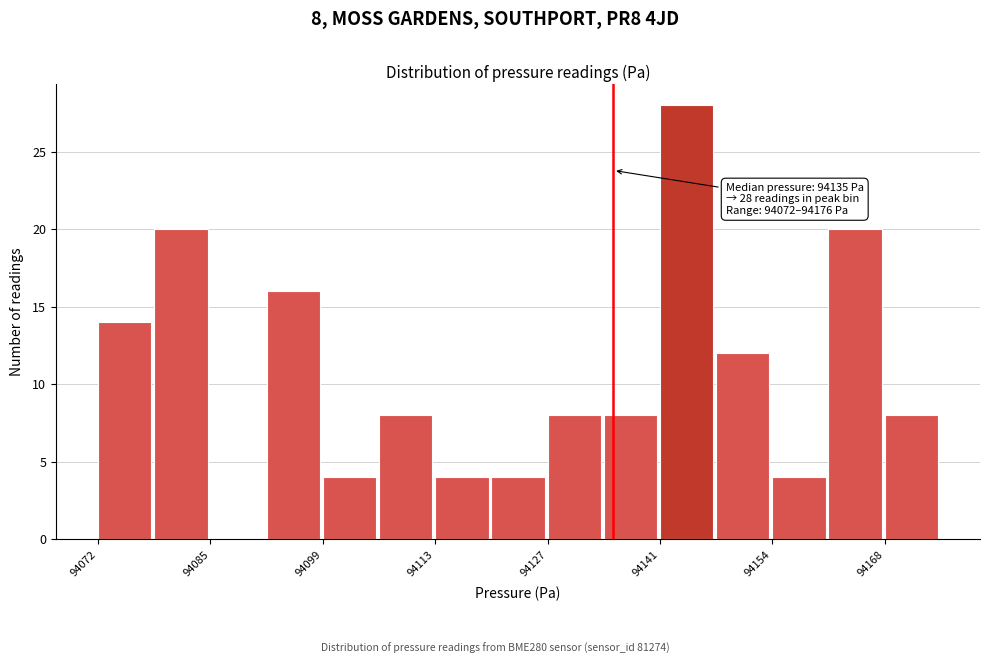

Read against the x-axis, roughly where is the centre of the tallest bar?

94144